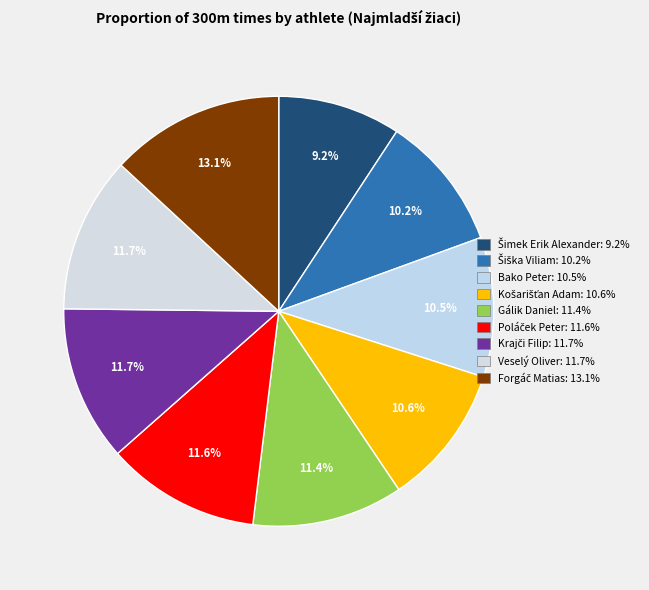

Count the number of slices in the pie.

9